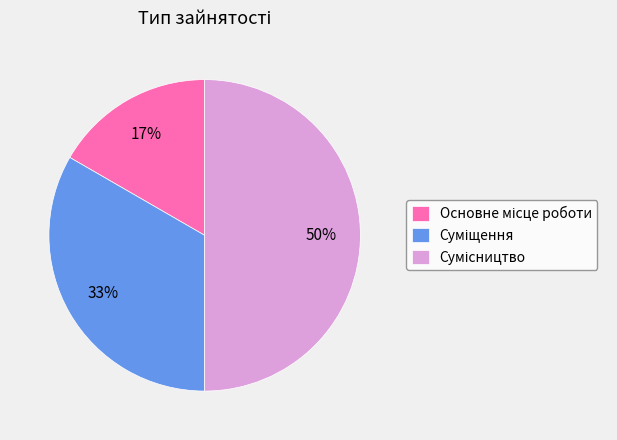

To the nearest percent, what is the difference between the largest and smallest slice percentages?

33%